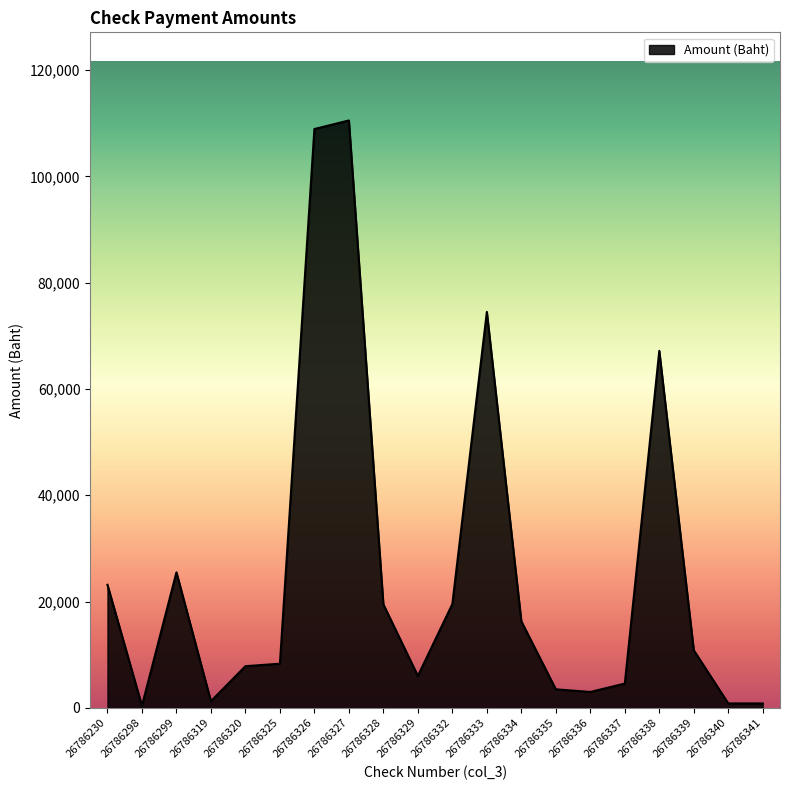

What is the change in value from 26786298 to 26786299?

+25102.4